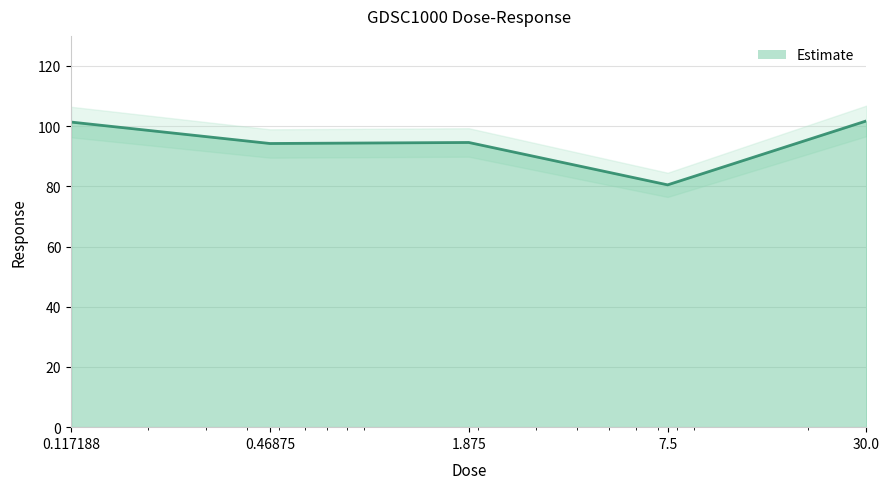

Reading left to right, list all the values displayed in this chart.

101.4	94.2	94.6	80.5	101.8